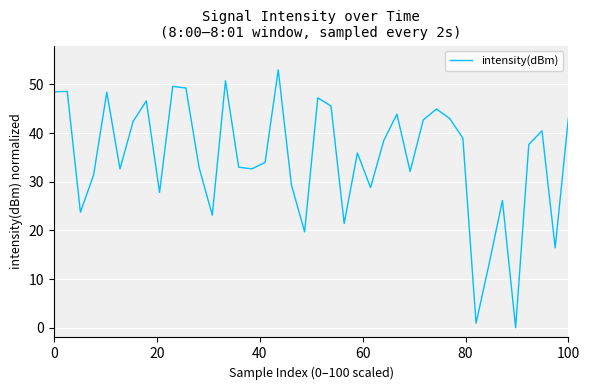

What is the maximum value shown in the chart?

53.0